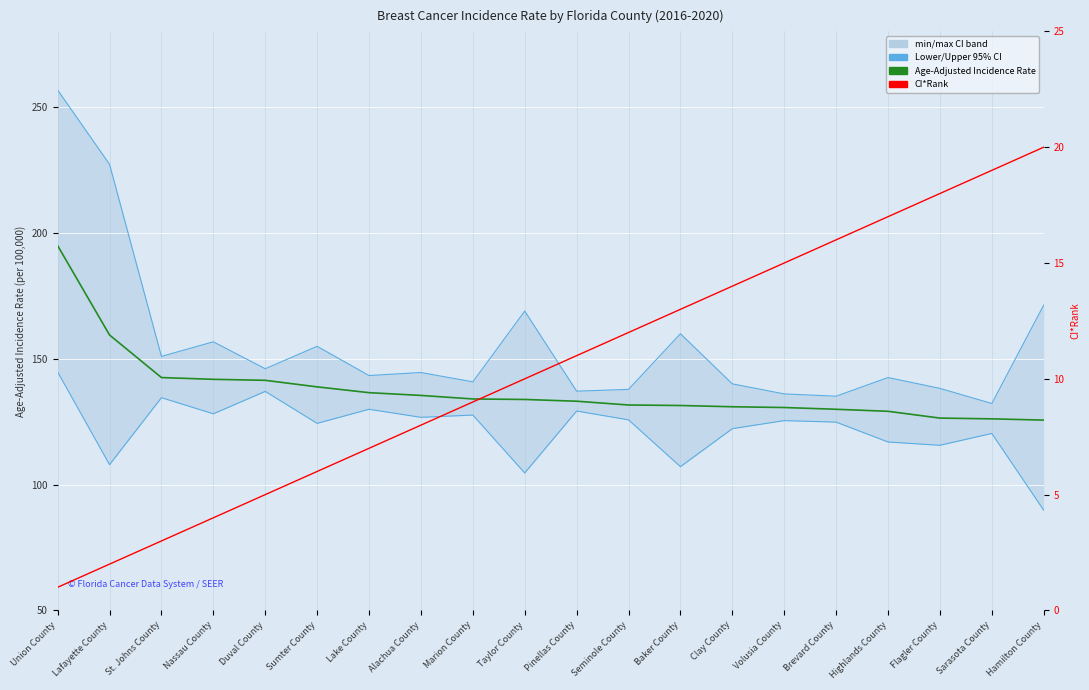

Which has a higher value, Brevard County or Duval County?

Duval County